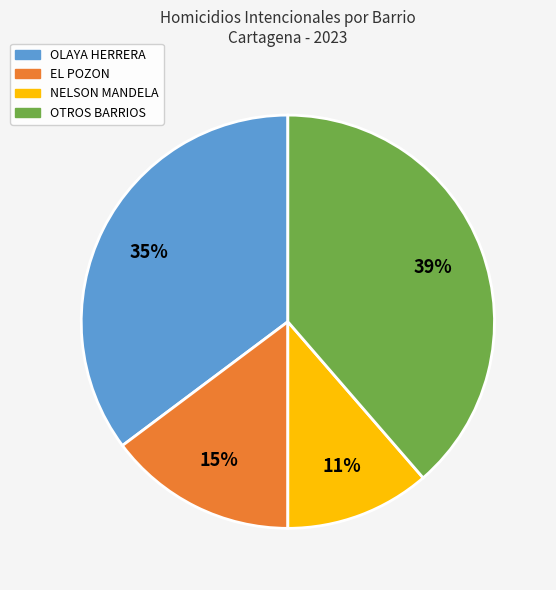

Is there a majority slice in this chart?

No